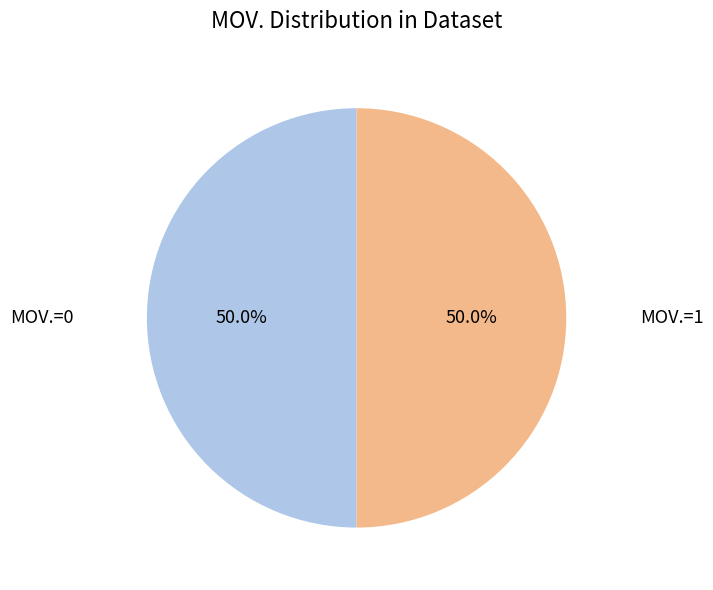

To the nearest percent, what is the average slice percentage?

50%